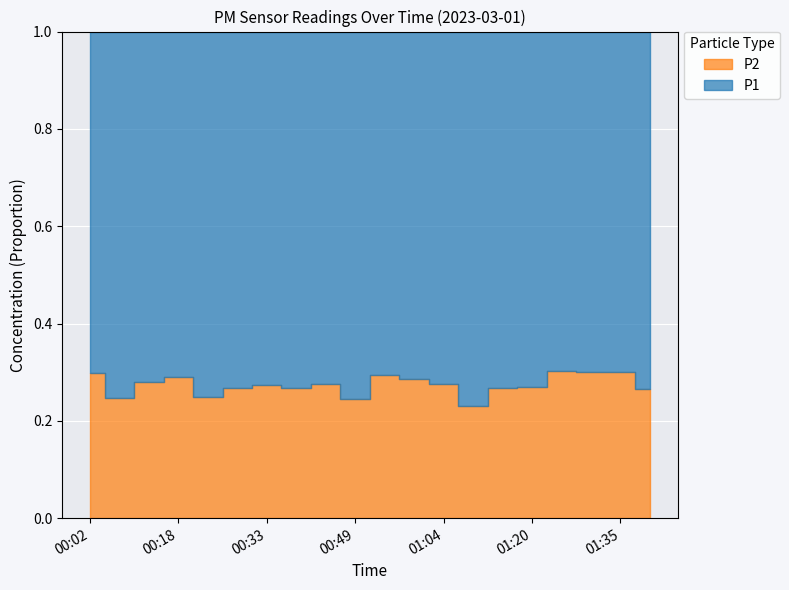

Reading left to right, list all the values displayed in this chart.

P1: 00:02=23.0	00:08=26.8	00:13=24.2	00:18=23.2	00:23=28.2	00:28=27.7	00:33=32.4	00:38=35.1	00:44=32.7	00:49=38.3	00:54=27.1	00:59=22.8	01:04=25.7	01:09=31.3	01:14=24.6	01:20=25.3	01:25=22.0	01:30=20.9	01:35=20.2	01:40=24.9
P2: 00:02=9.8	00:08=8.8	00:13=9.4	00:18=9.5	00:23=9.3	00:28=10.1	00:33=12.2	00:38=12.8	00:44=12.4	00:49=12.4	00:54=11.3	00:59=9.1	01:04=9.8	01:09=9.4	01:14=9.0	01:20=9.3	01:25=9.5	01:30=9.0	01:35=8.7	01:40=9.0